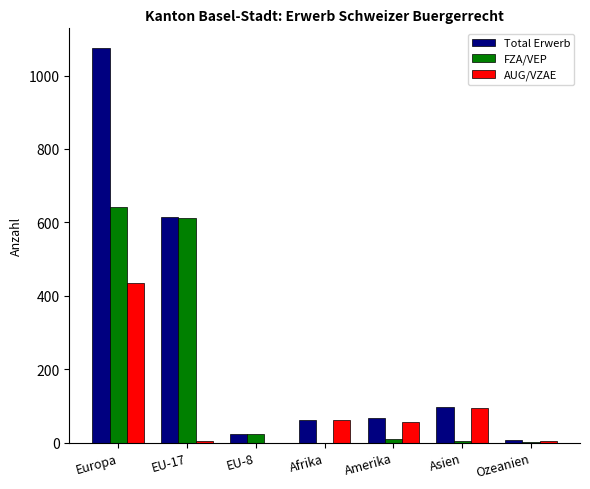

True or false: AUG/VZAE has a value of 434 at Europa.

True